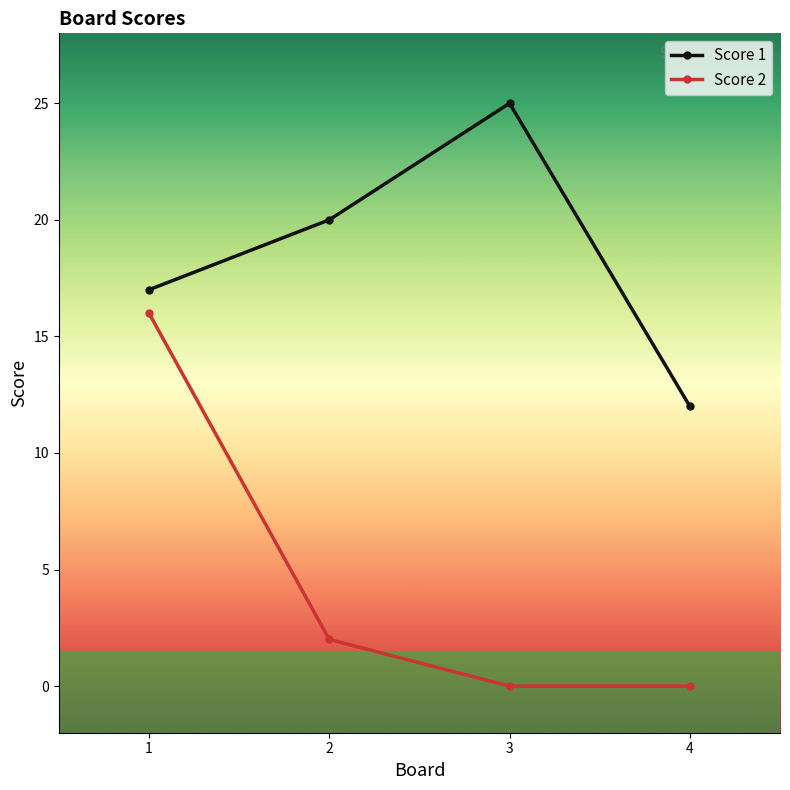

Read the Score 1 value at 2, to the nearest 5.

20